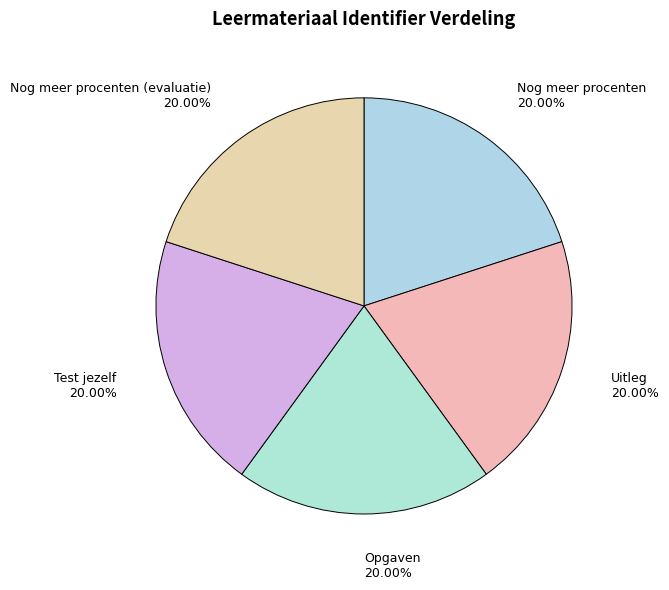

To the nearest percent, what is the combined percentage of Opgaven and Nog meer procenten (evaluatie)?

40%